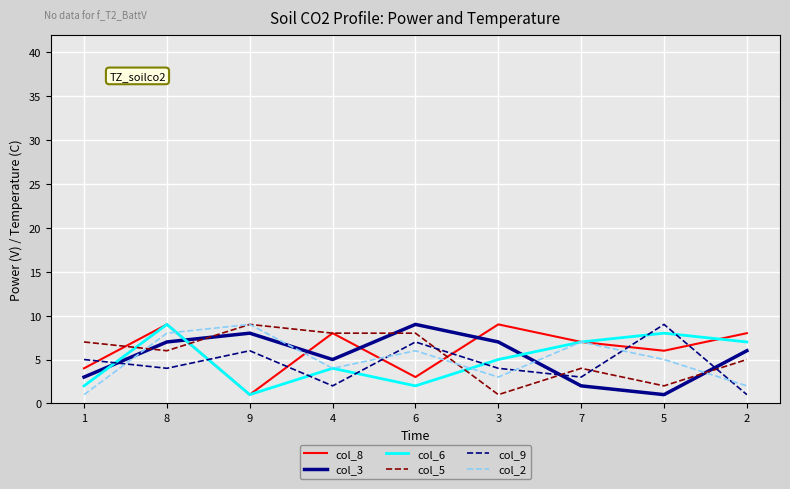

The col_2 series shows 16 at 9. True or false?

False